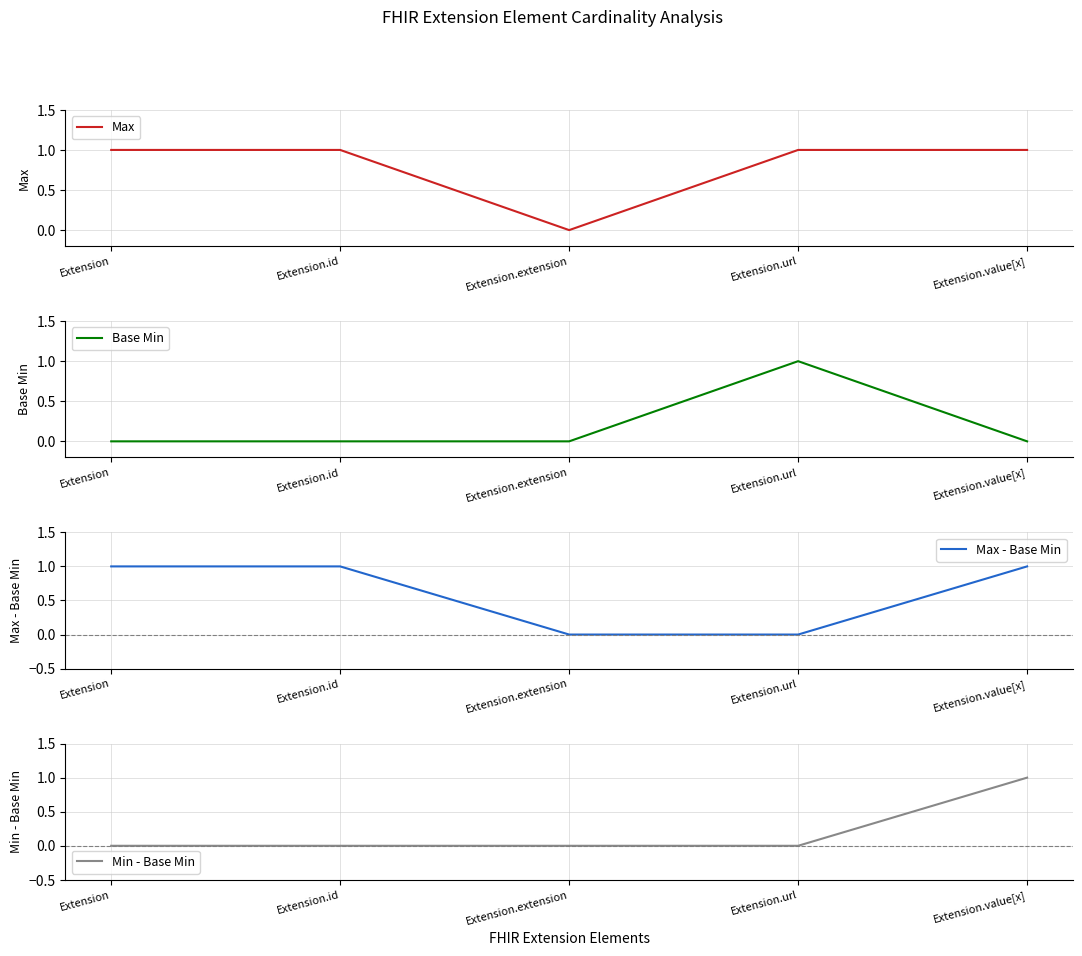

Rank the series by their maximum value, from highest to lowest.

Max, Base Min, Max - Base Min, Min - Base Min